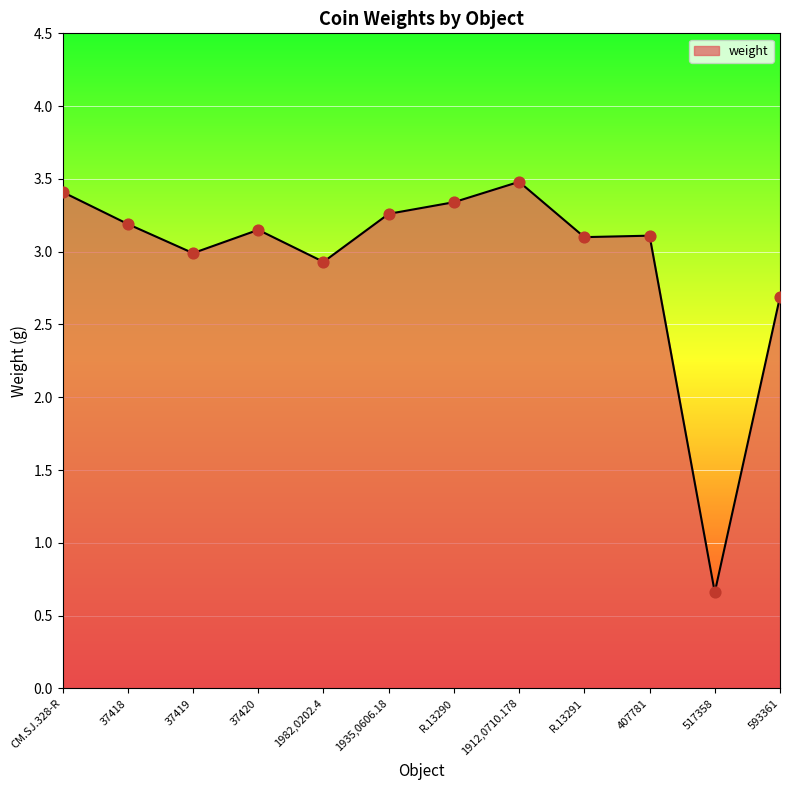

What is the change in value from 1912,0710.178 to 407781?

-0.4